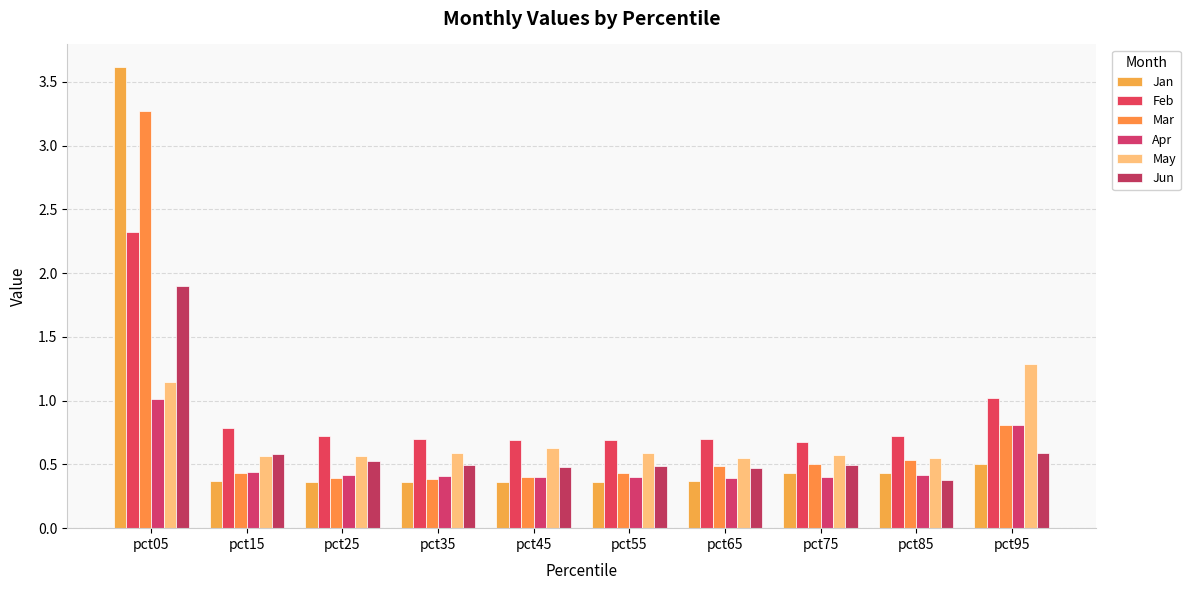

At how many categories does at least one series exceed 2?

1